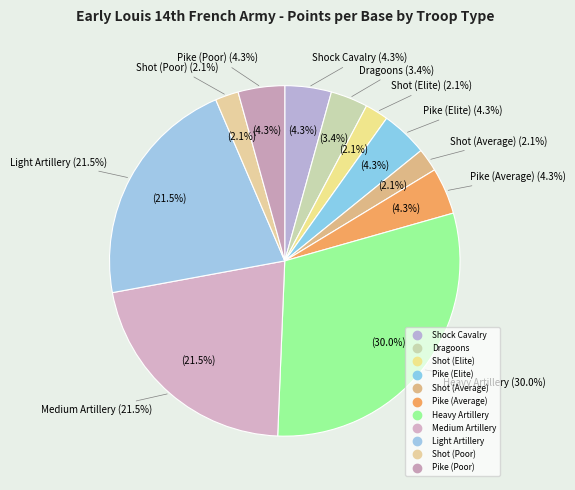

To the nearest percent, what portion does Heavy Artillery represent?

30%